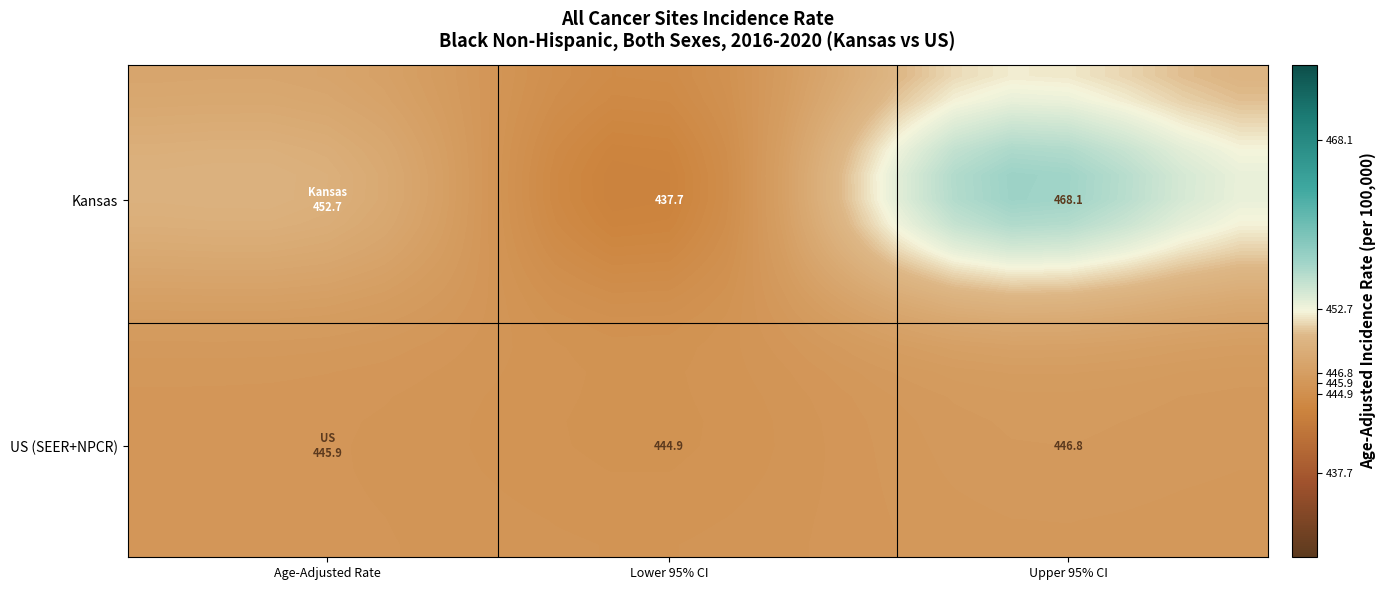

At how many categories does at least one series exceed 453?

7